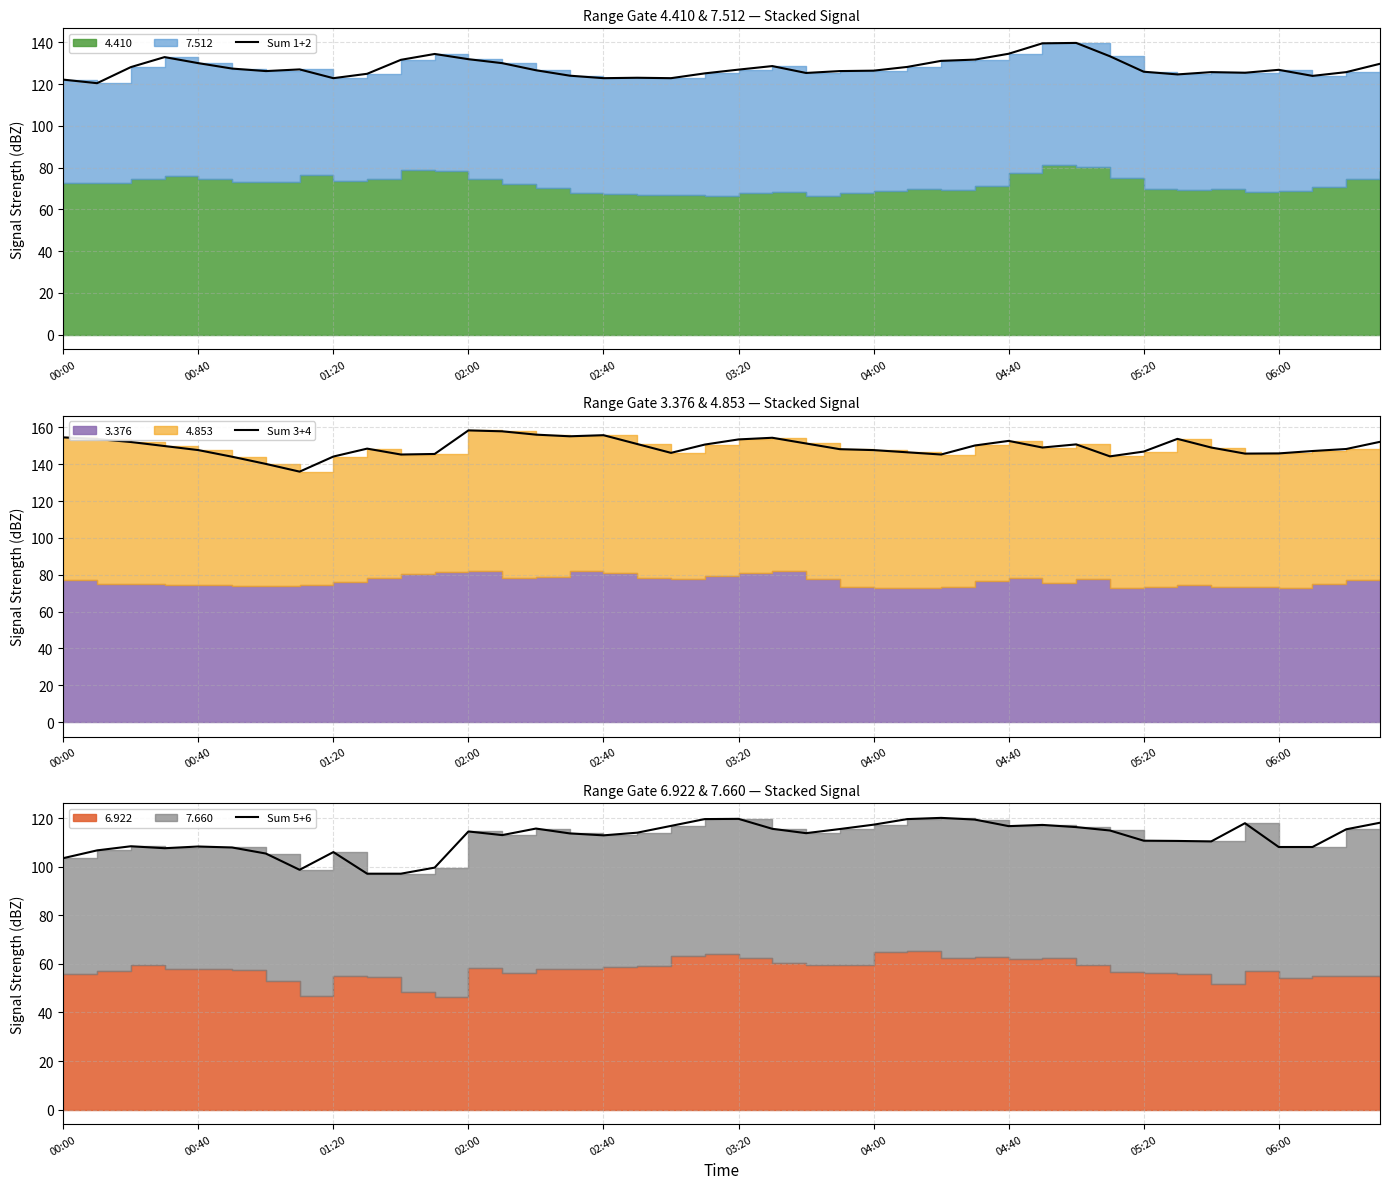

At 23, list the series in order from largest to smallest.

Sum 3+4, Sum 1+2, Sum 5+6